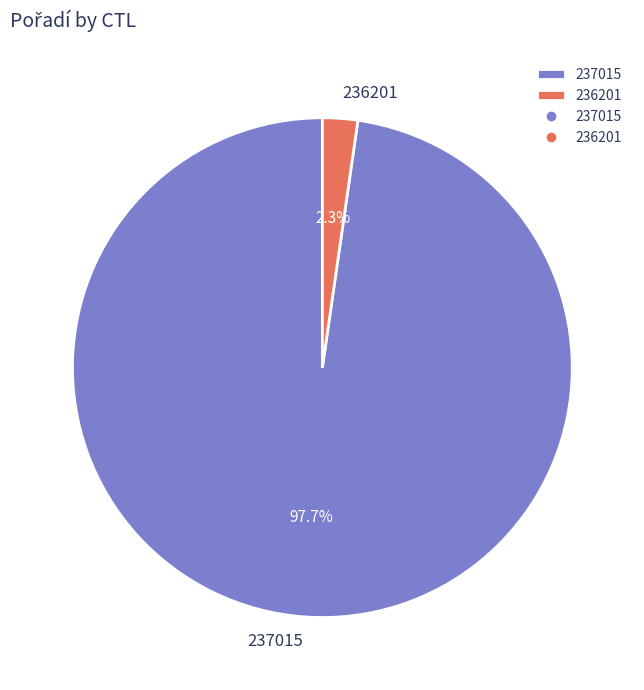

To the nearest percent, what is the difference between the largest and smallest slice percentages?

95%